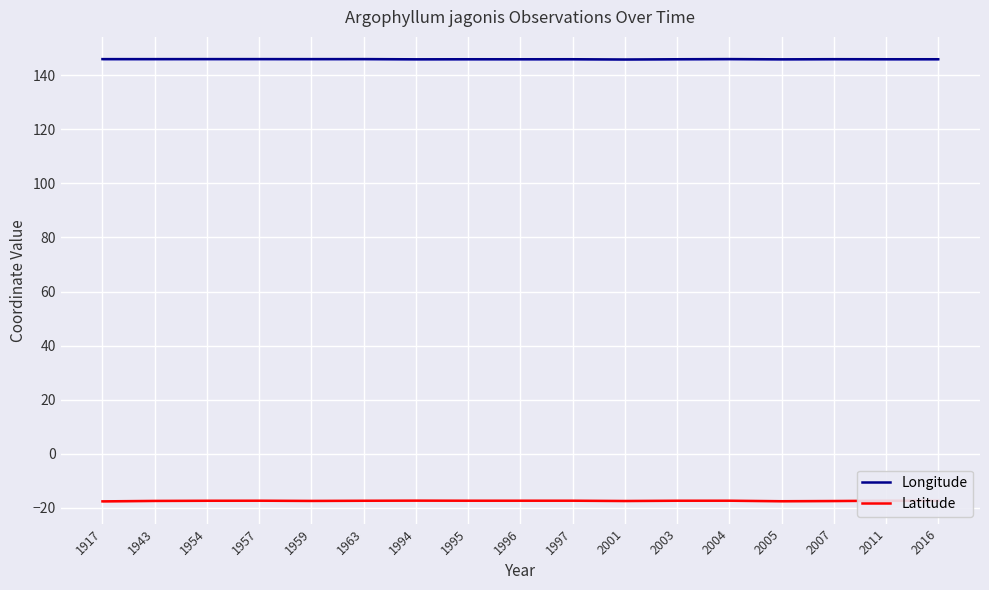

What is the sum of the Longitude values at 1995 and 1954?

291.8